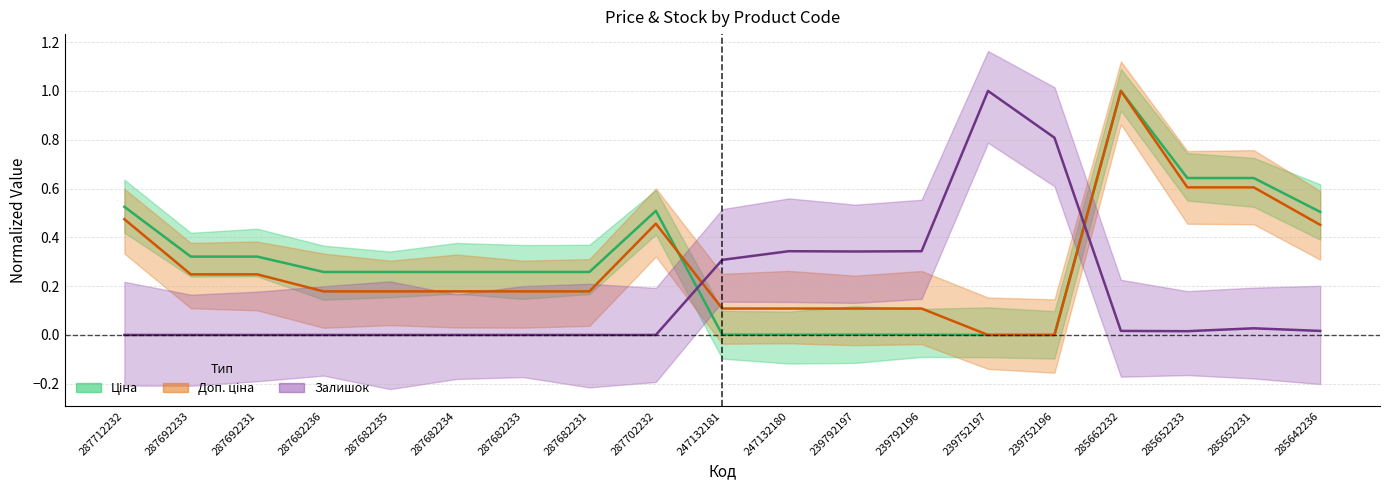

How many data points does each series have?

19